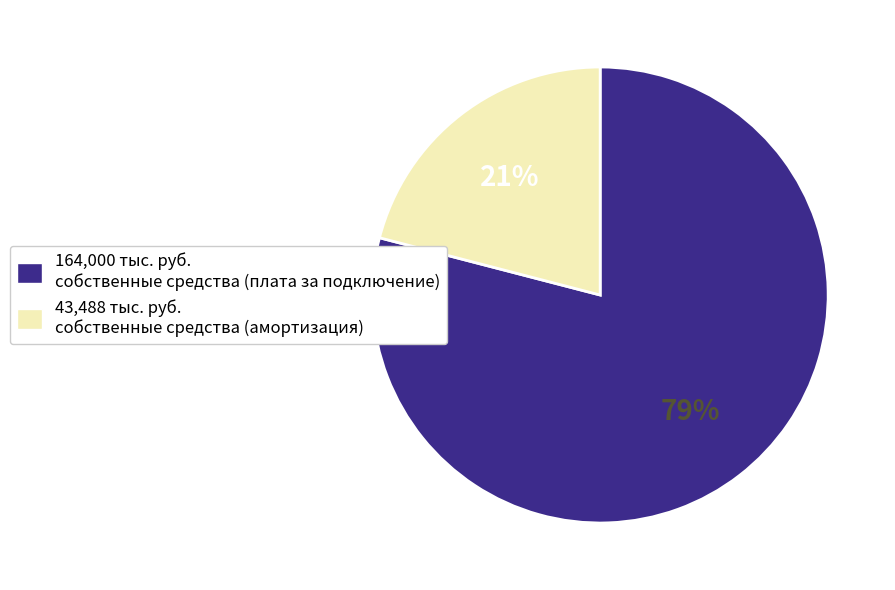

Rank the categories by value from highest to lowest.

164,000 тыс. руб. собственные средства (плата за подключение), 43,488 тыс. руб. собственные средства (амортизация)